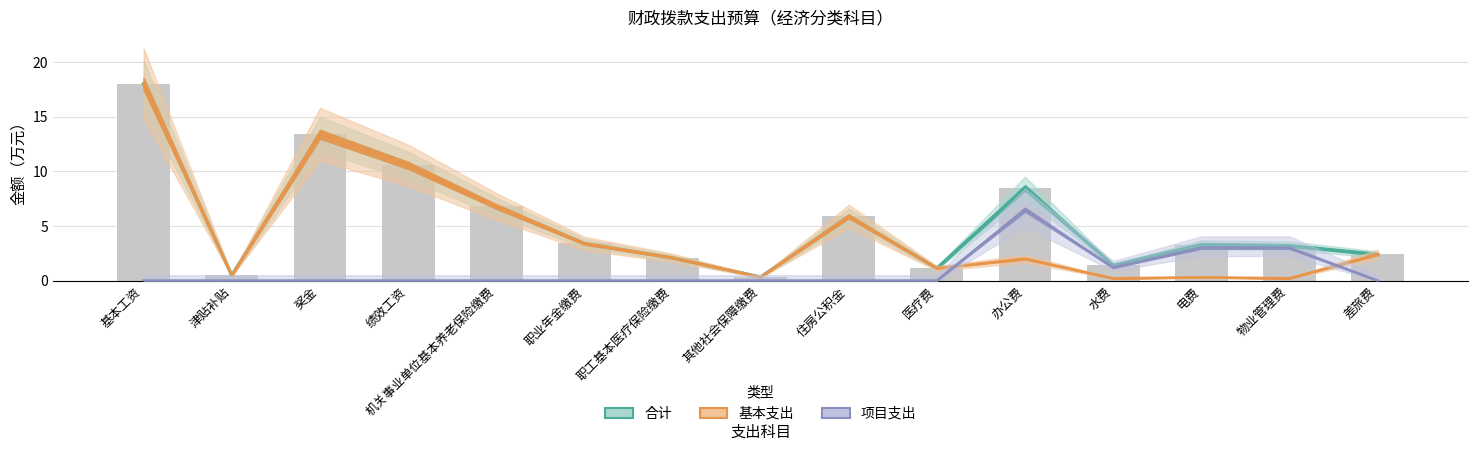

What is the value of the 合计 bar at the 13th from the left?

3.3